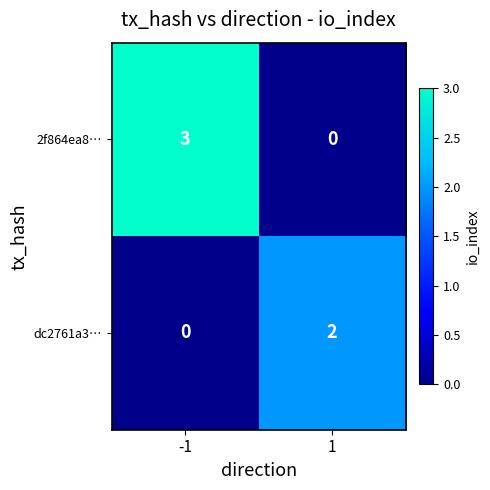

Which series has the widest spread of values?

2f864ea8…